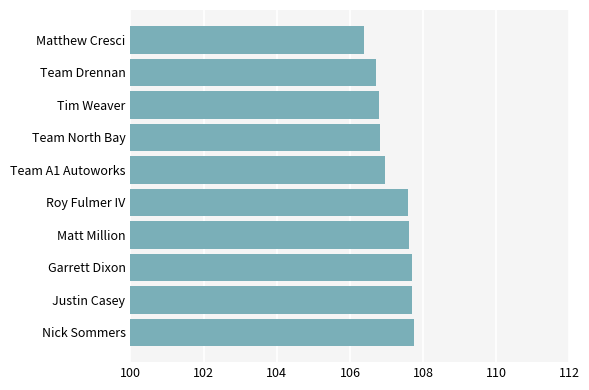

Reading bottom to top, what are all the values shown in this chart?

107.7	107.7	107.7	107.6	107.6	107.0	106.8	106.8	106.7	106.4